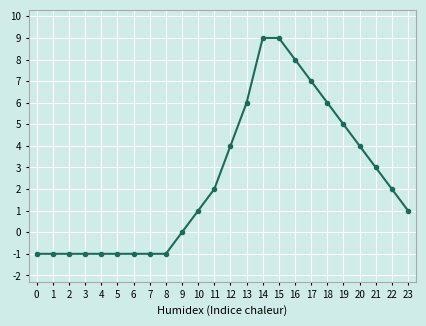

Approximately how many times larger is the value at 14 compared to 10?

9.0